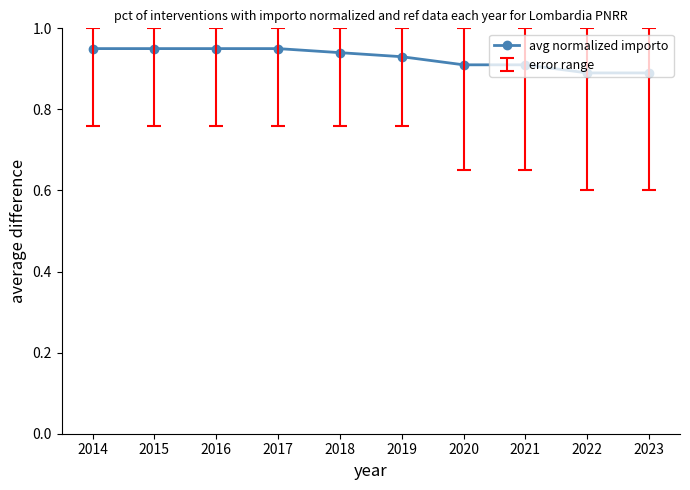

The chart shows a value of 1.6 at 2014. True or false?

False